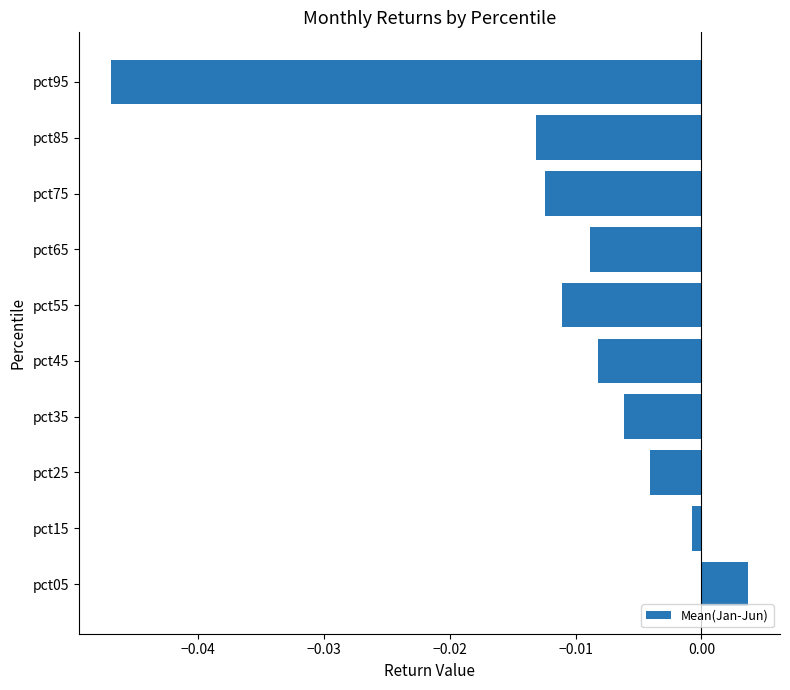

List the labels in order of value, largest first.

pct05, pct15, pct25, pct35, pct45, pct65, pct55, pct75, pct85, pct95